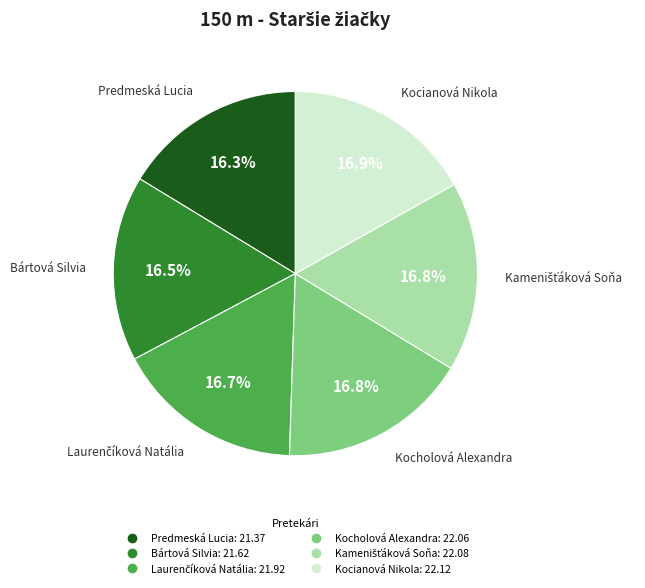

Does any single category account for the majority?

No